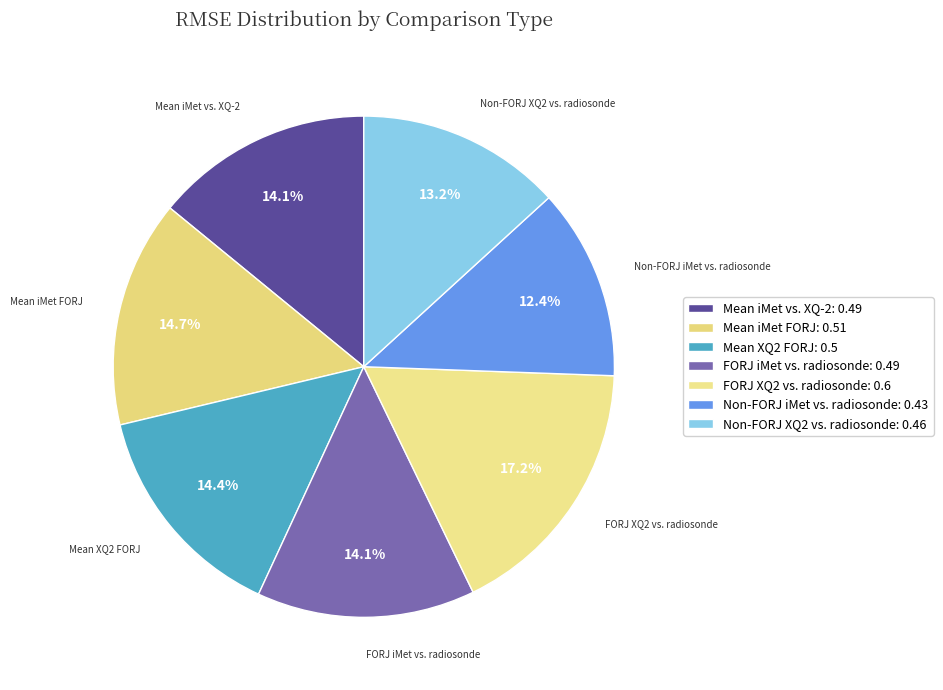

Does any single category account for the majority?

No